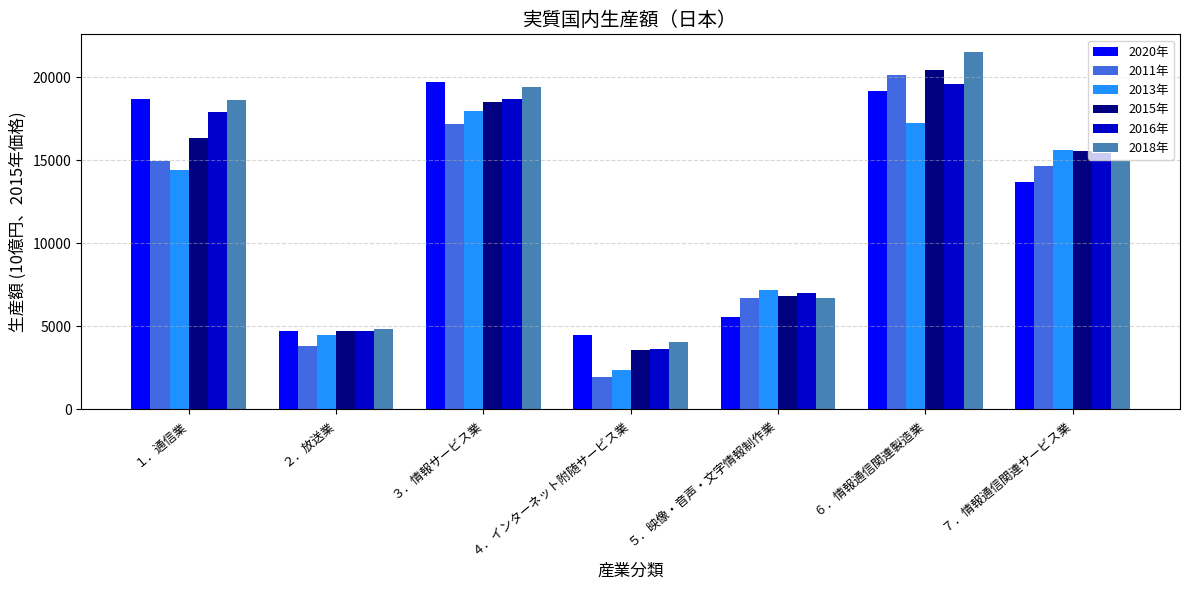

Reading left to right, what are all the values shown in this chart?

2020年: 18683.0	4694.5	19714.9	4439.1	5560.3	19191.4	13660.7
2011年: 14972.0	3785.1	17152.4	1919.0	6703.1	20115.2	14663.9
2013年: 14381.0	4486.9	17933.3	2387.5	7191.2	17259.8	15584.4
2015年: 16353.5	4724.4	18500.3	3550.7	6845.5	20430.2	15527.4
2016年: 17873.1	4723.3	18670.1	3642.6	6979.3	19563.5	15424.9
2018年: 18597.2	4819.6	19379.1	4058.3	6716.7	21502.3	14936.4